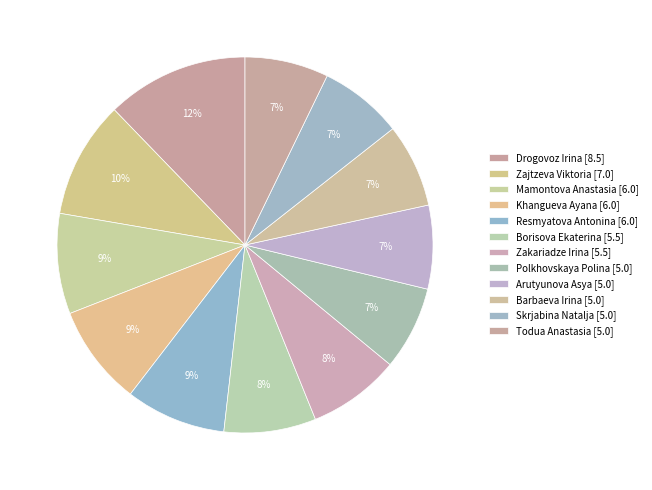

Rank the categories by value from highest to lowest.

Drogovoz Irina [8.5], Zajtzeva Viktoria [7.0], Mamontova Anastasia [6.0], Khangueva Ayana [6.0], Resmyatova Antonina [6.0], Borisova Ekaterina [5.5], Zakariadze Irina [5.5], Polkhovskaya Polina [5.0], Arutyunova Asya [5.0], Barbaeva Irina [5.0], Skrjabina Natalja [5.0], Todua Anastasia [5.0]